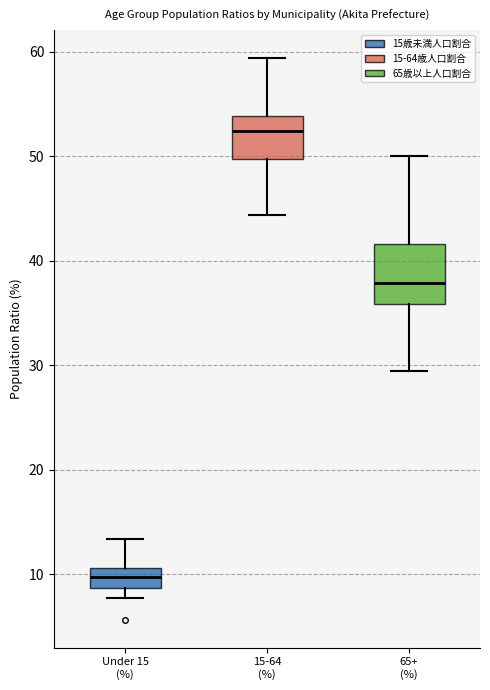

Which box's median line is the highest?

15-64 (%)